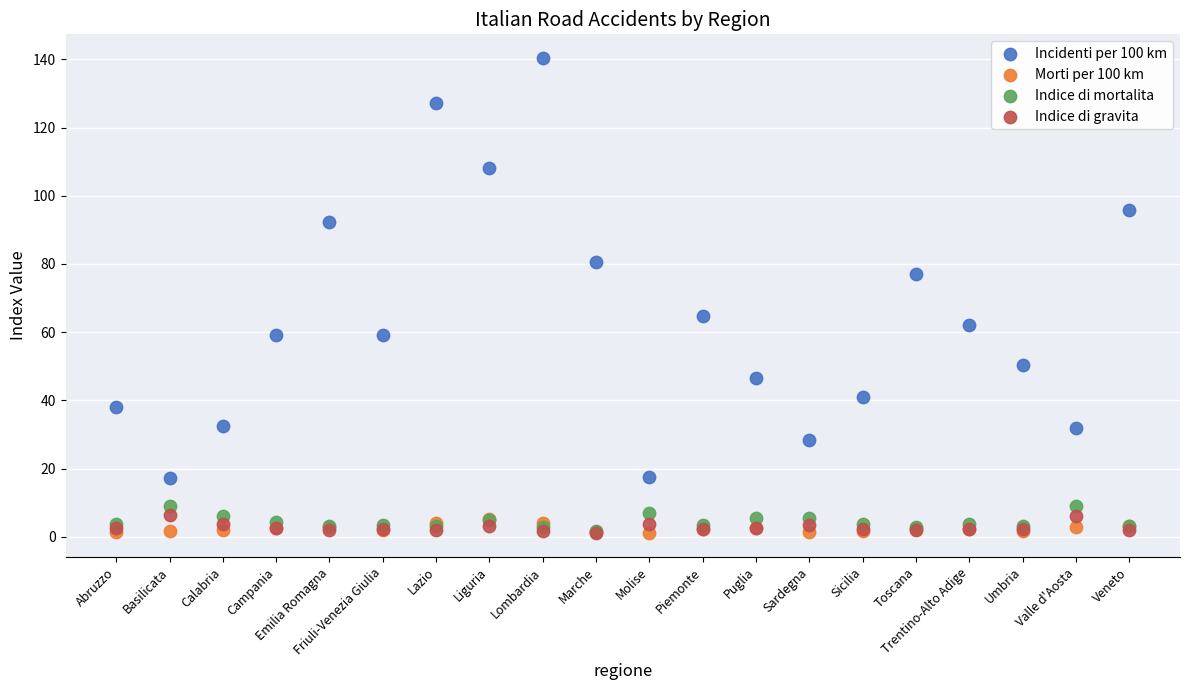

Across all series, what Y value is closest to 70?

64.8